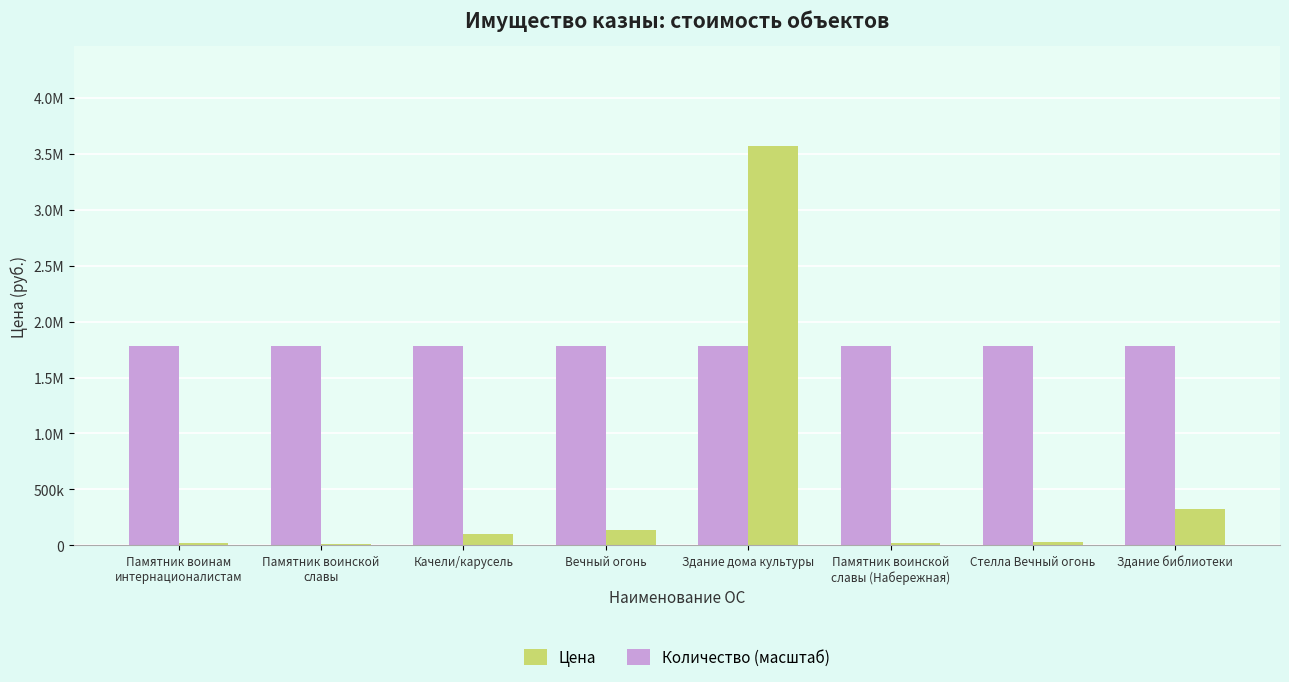

List the labels in order of Количество (масштаб) value, smallest first.

Памятник воинам
интернационалистам, Памятник воинской
славы, Качели/карусель, Вечный огонь, Здание дома культуры, Памятник воинской
славы (Набережная), Стелла Вечный огонь, Здание библиотеки